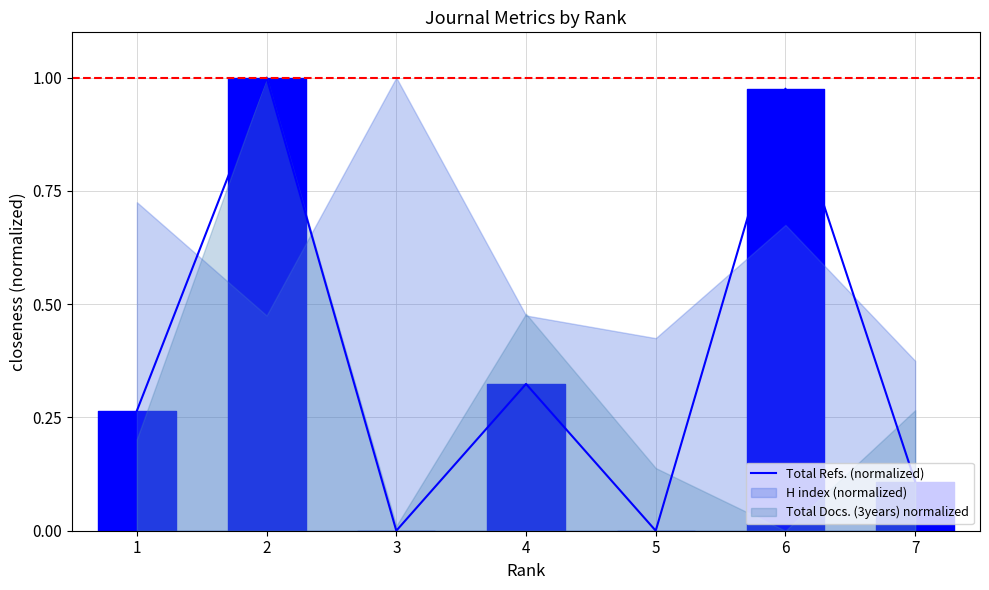

What is the change in value from 2 to 3?

-1.0